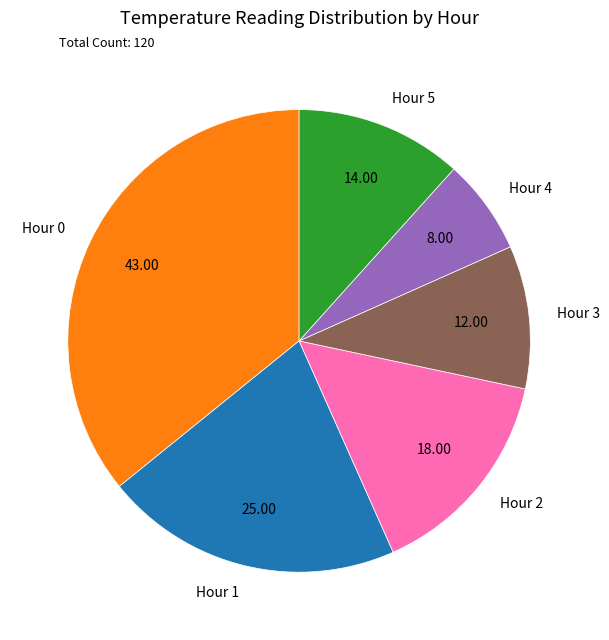

Is the sum of Hour 4 and Hour 0 greater than half?

No